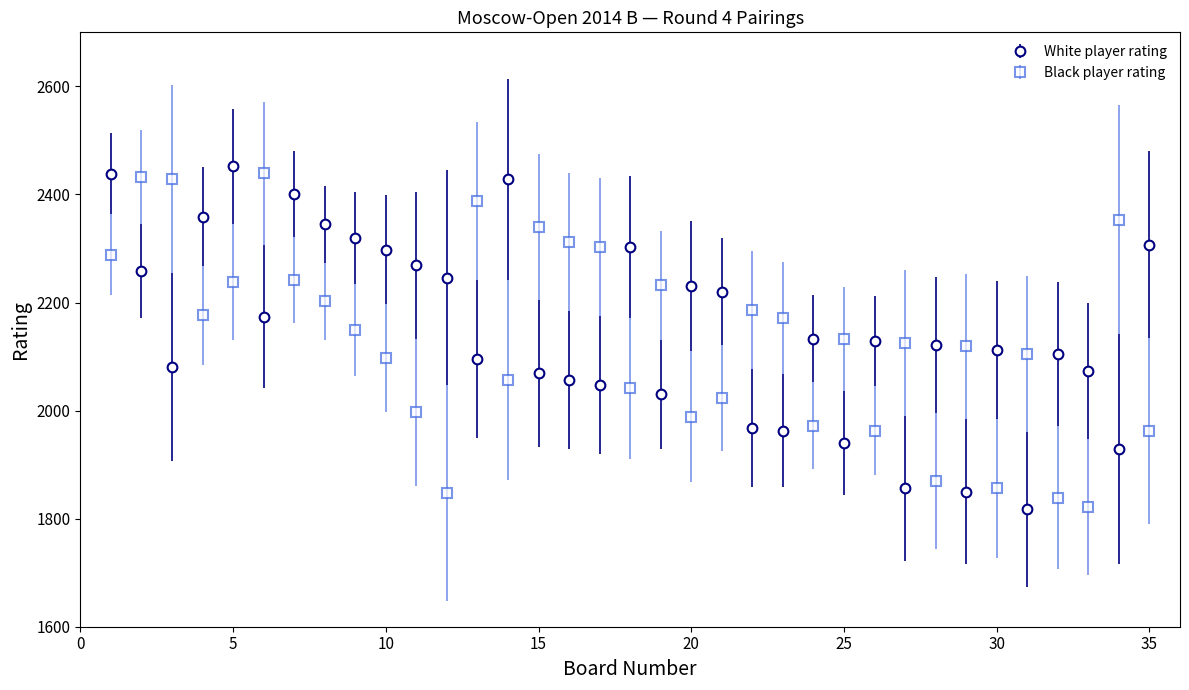

What is the minimum value for Black player rating?

1822